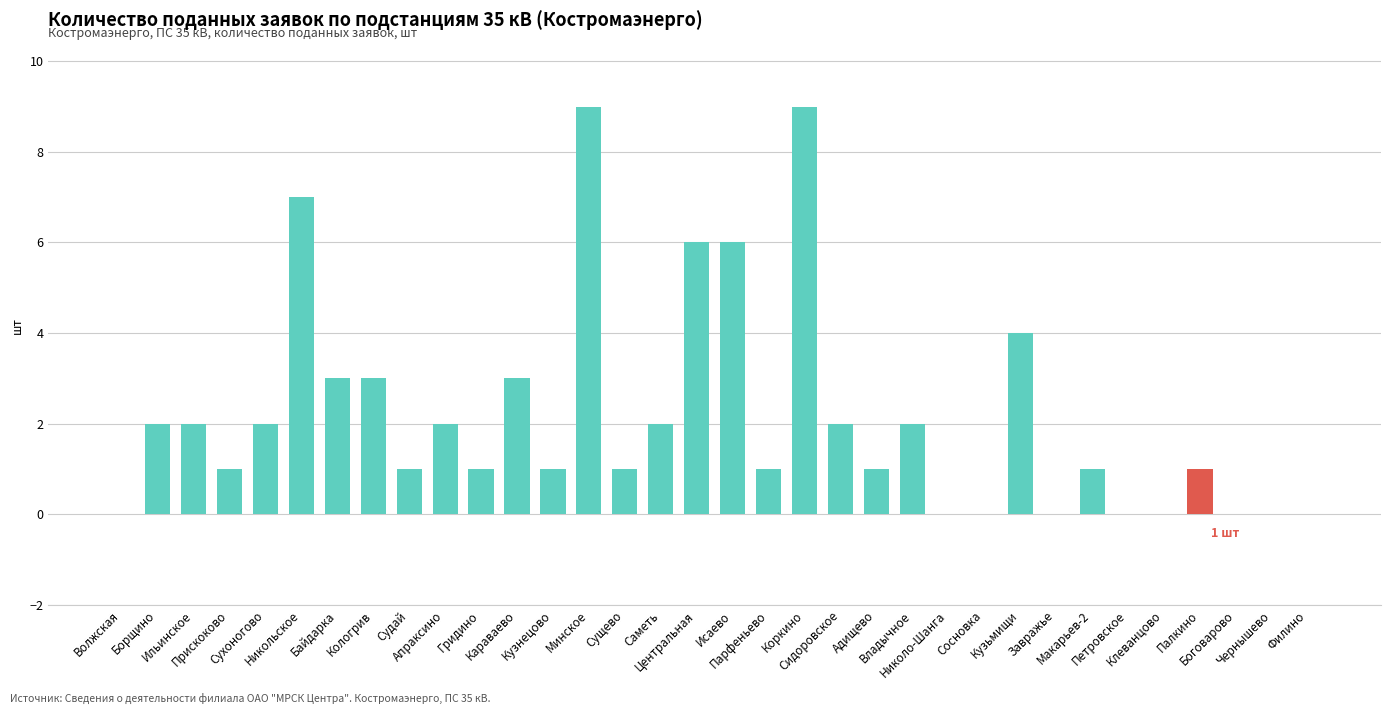

How many values are between 0 and 3?

28